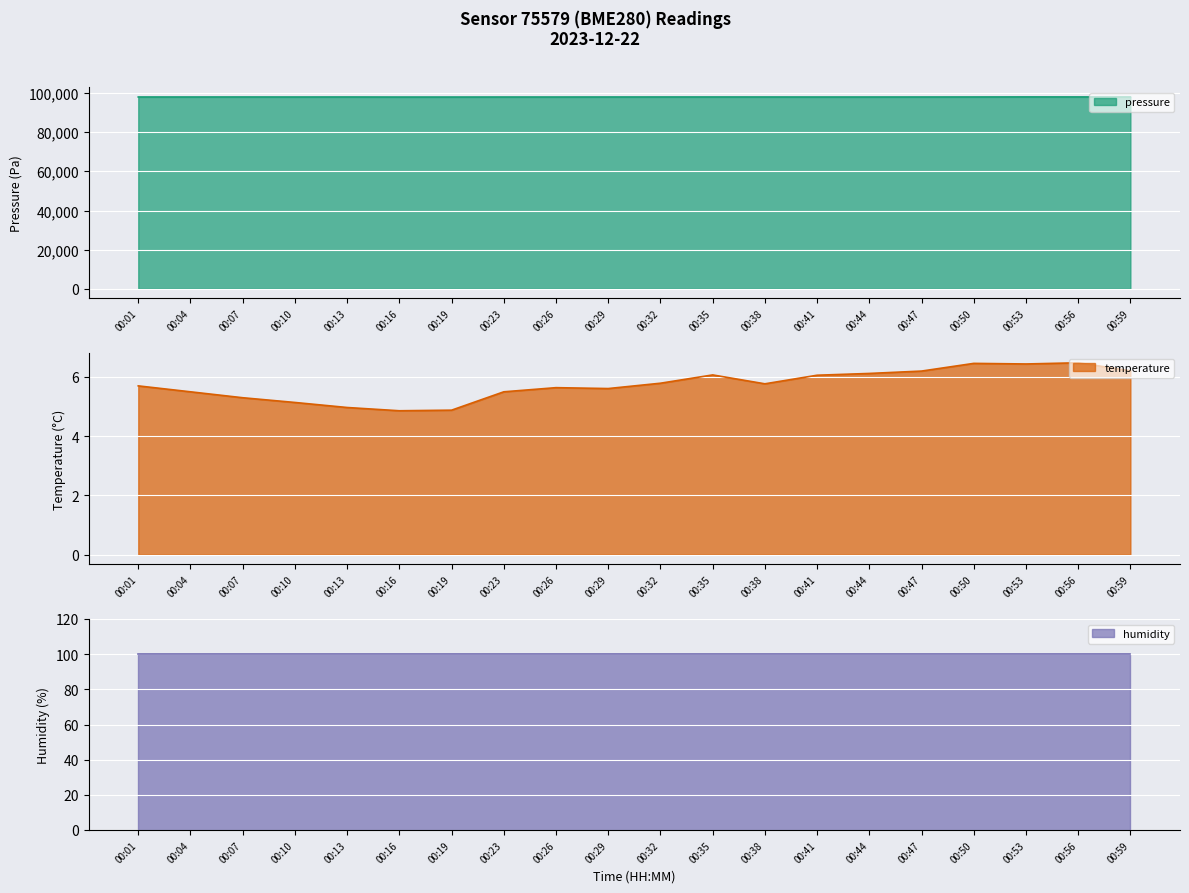

At which label does temperature reach its minimum?

00:16